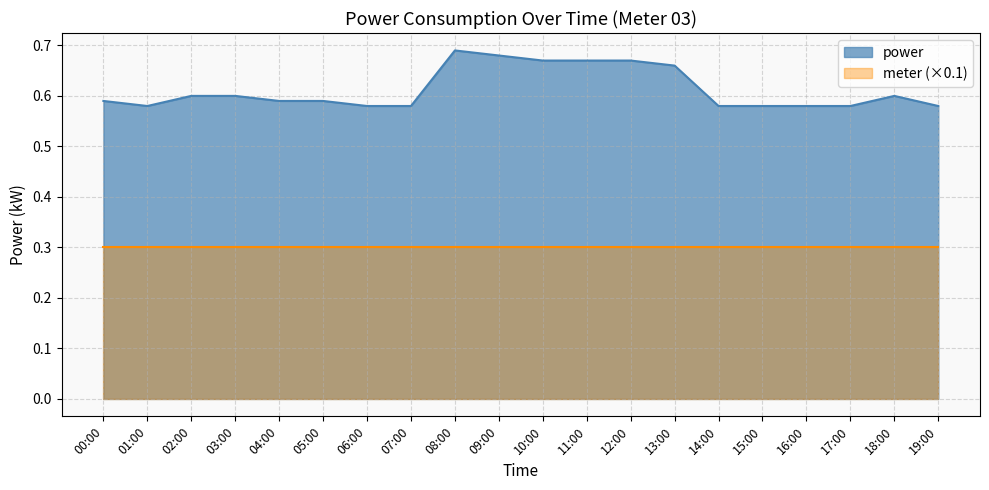

Count the number of categories in the chart.

20